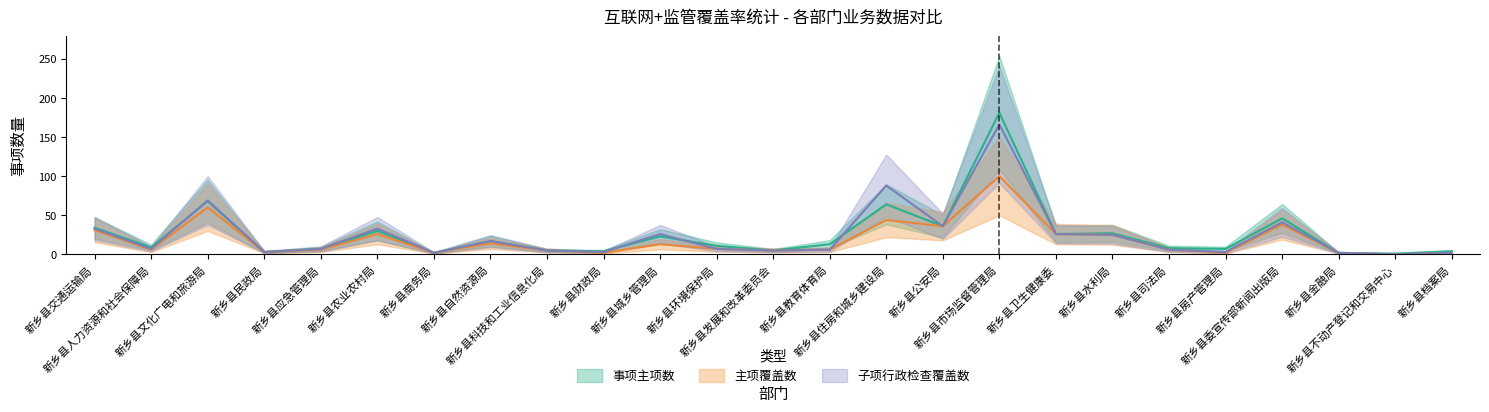

True or false: 事项主项数 has a value of 26 at 新乡县卫生健康委.

True